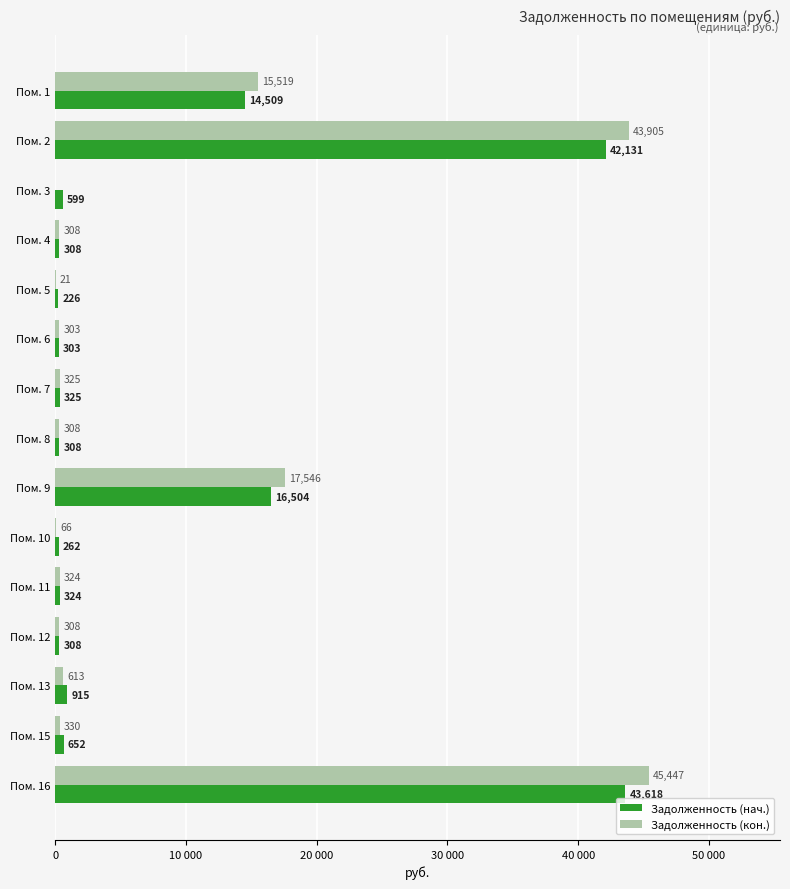

What are all the series names shown in the legend?

Задолженность (нач.), Задолженность (кон.)